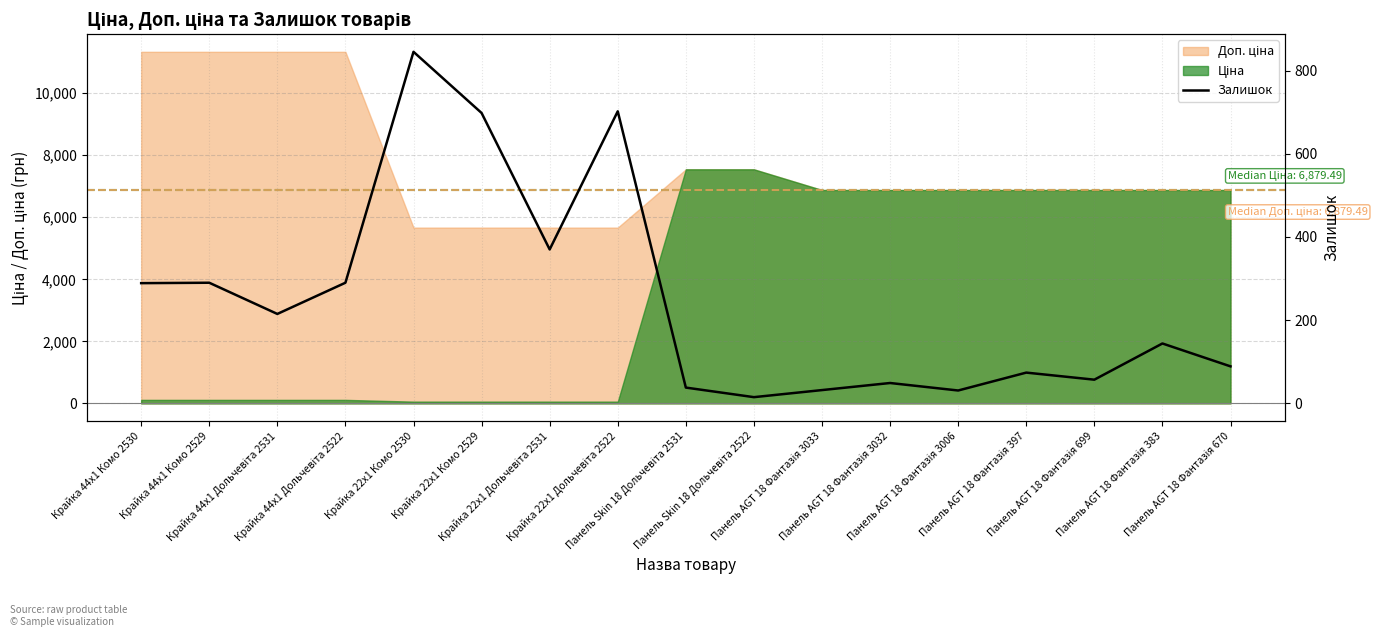

Is it true that the value at Панель Skin 18 Дольчевіта 2531 is 15?

False